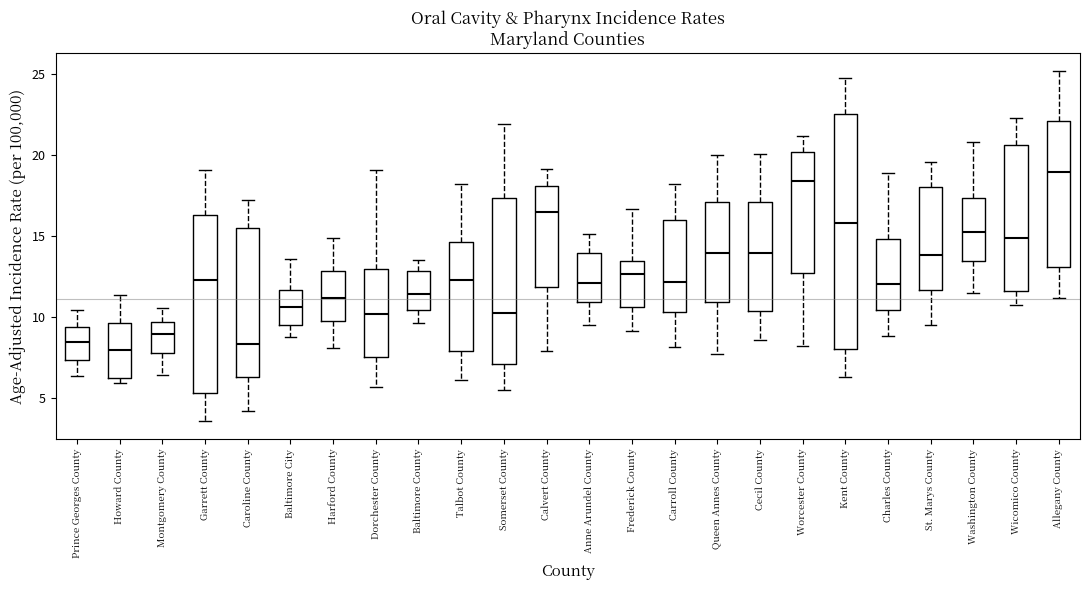

Where does the upper whisker of the box for Montgomery County end on the y-axis? The values are not printed on the chart, so give them approximately, as read against the axis.

10.5